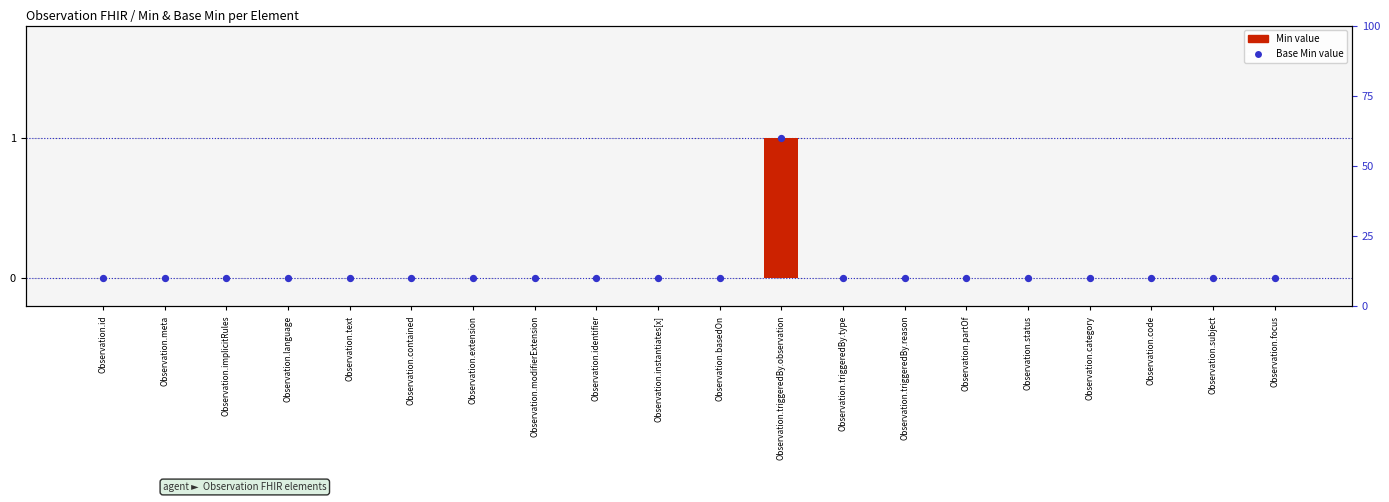

Which series reaches the minimum Y coordinate?

Min value